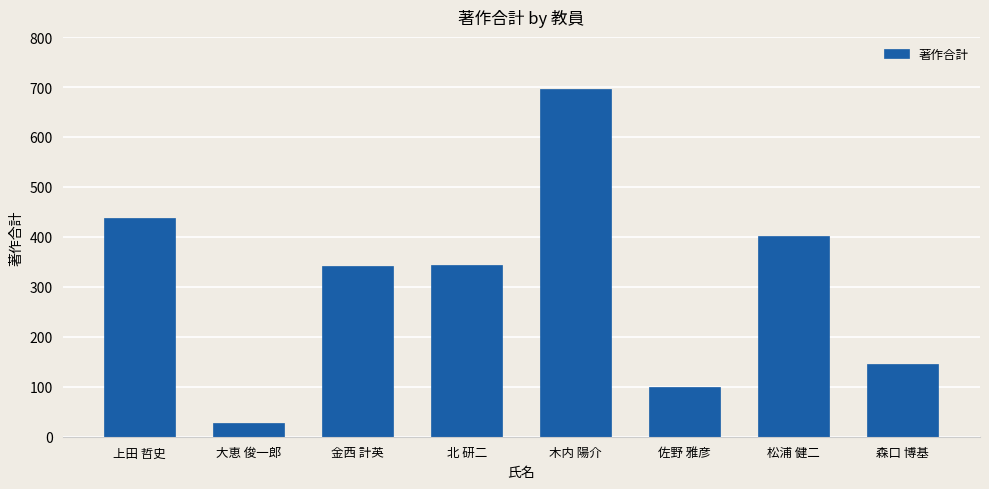

How many categories are shown in the chart?

8